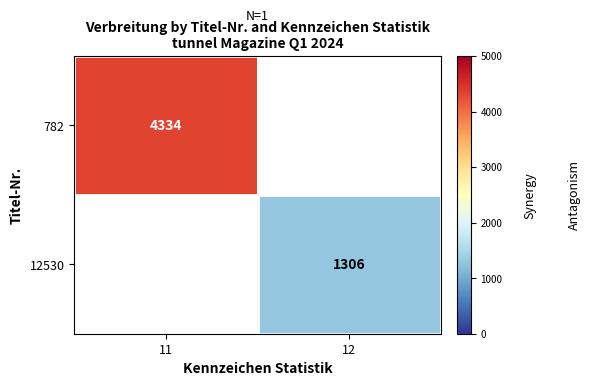

The 12530 series shows 1306 at 12. True or false?

True